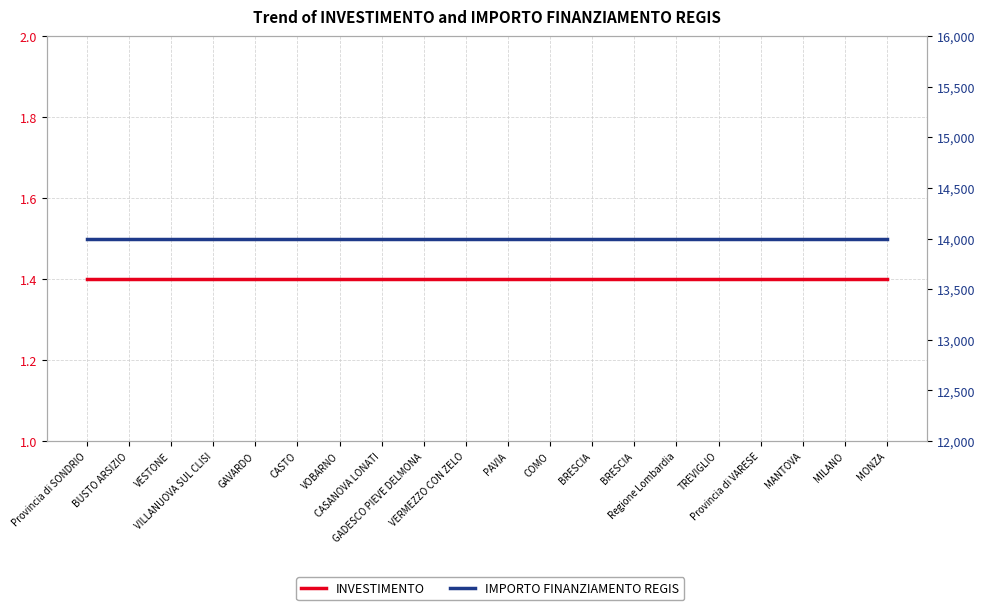

Which series has the widest spread of values?

INVESTIMENTO